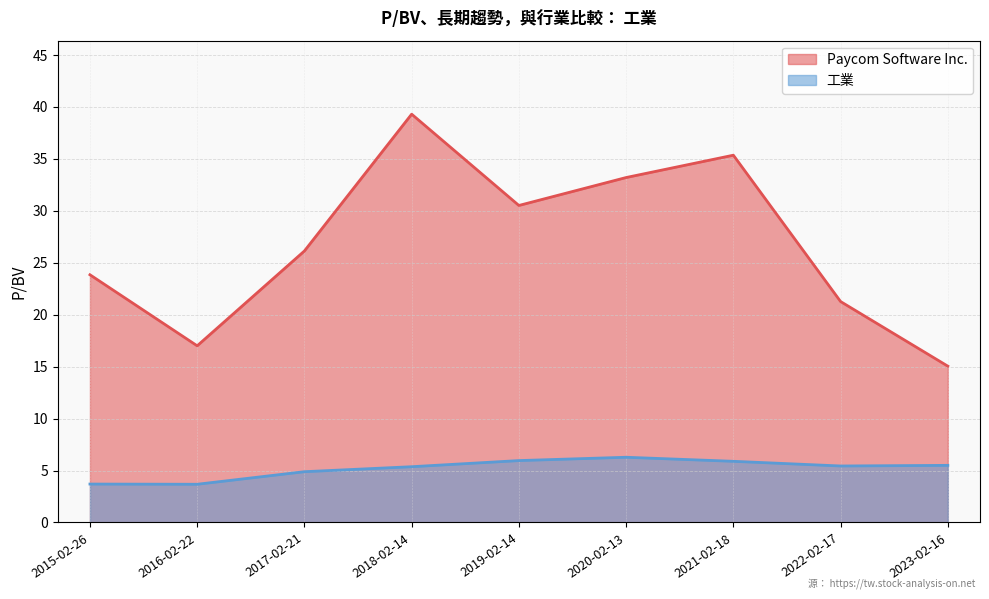

What is the greatest value displayed?

39.3